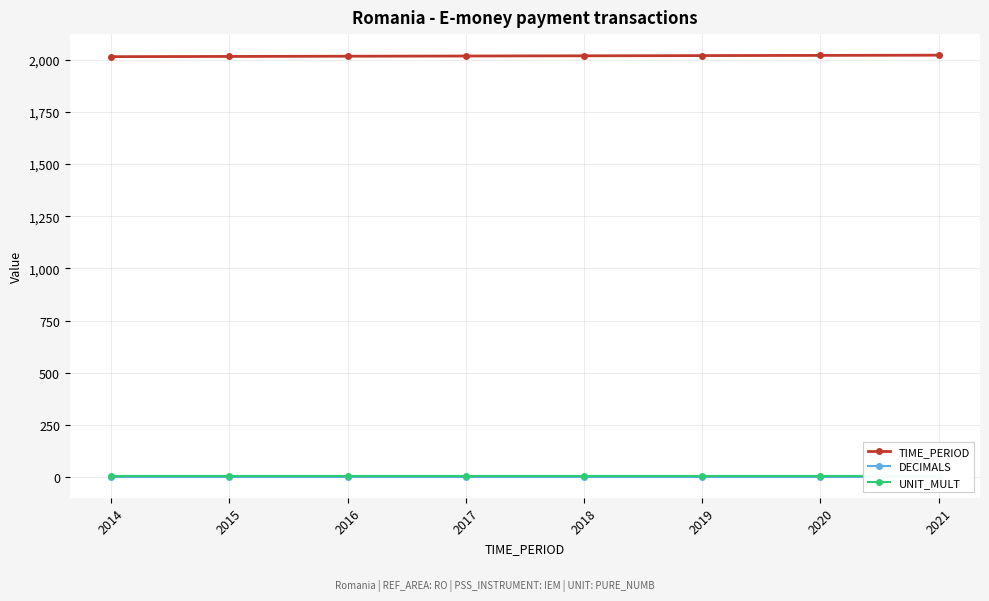

Where is DECIMALS nearest to the value 3?

2014